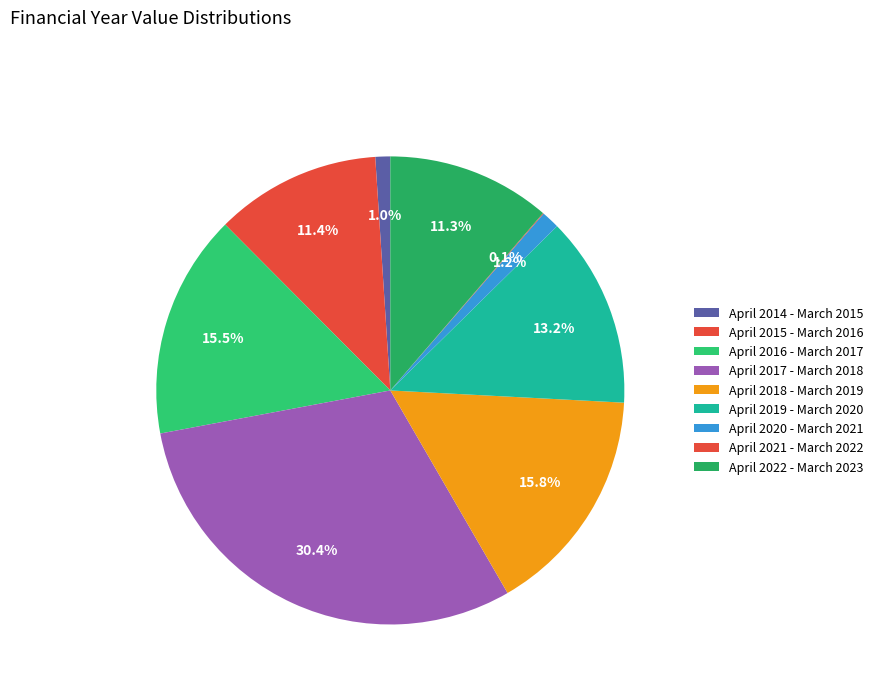

Combined, what portion of the pie is April 2015 - March 2016 and April 2022 - March 2023?

22.8%